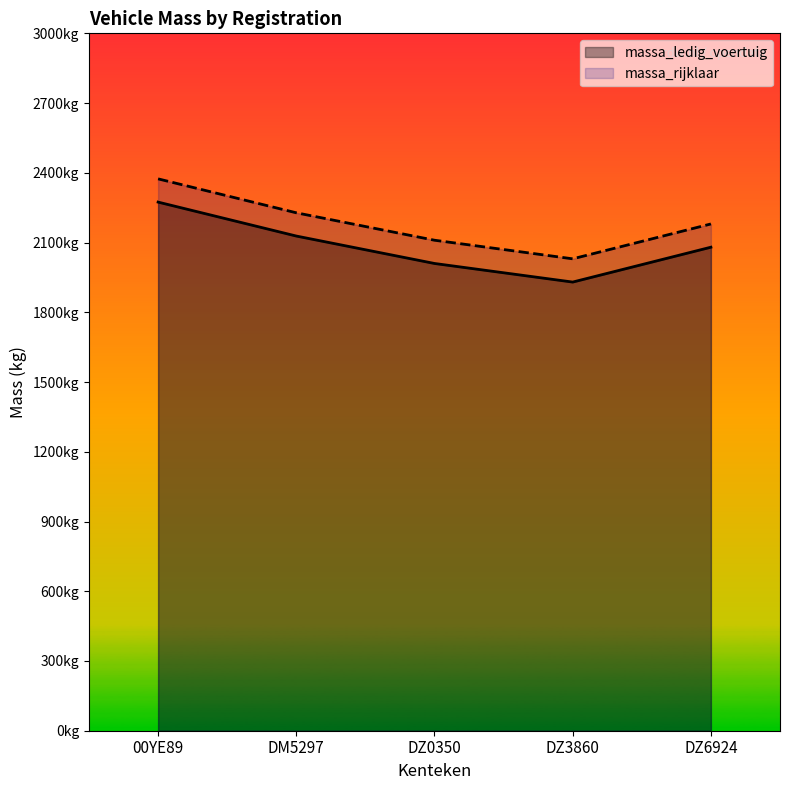

List the series in order of their peak value, highest first.

massa_rijklaar, massa_ledig_voertuig